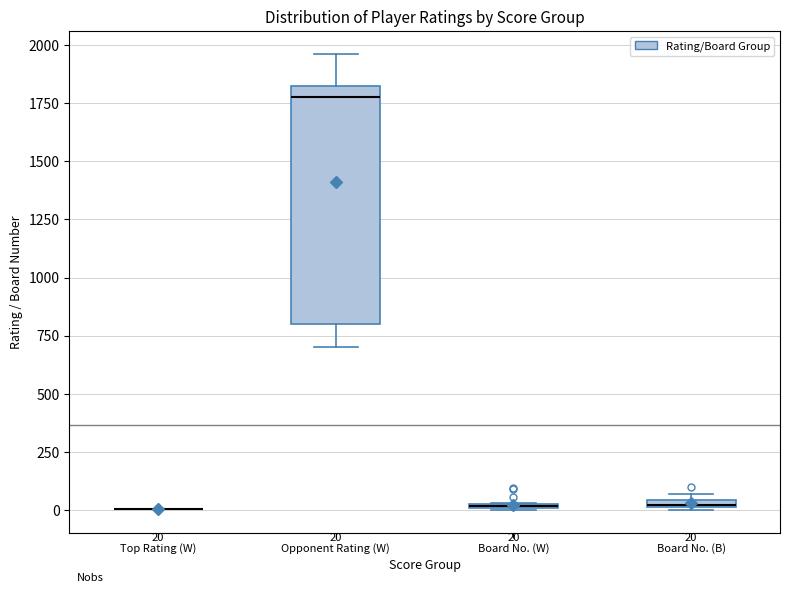

Comparing the boxes themselves (not the whiskers), which one is the tallest?

Opponent Rating (W)